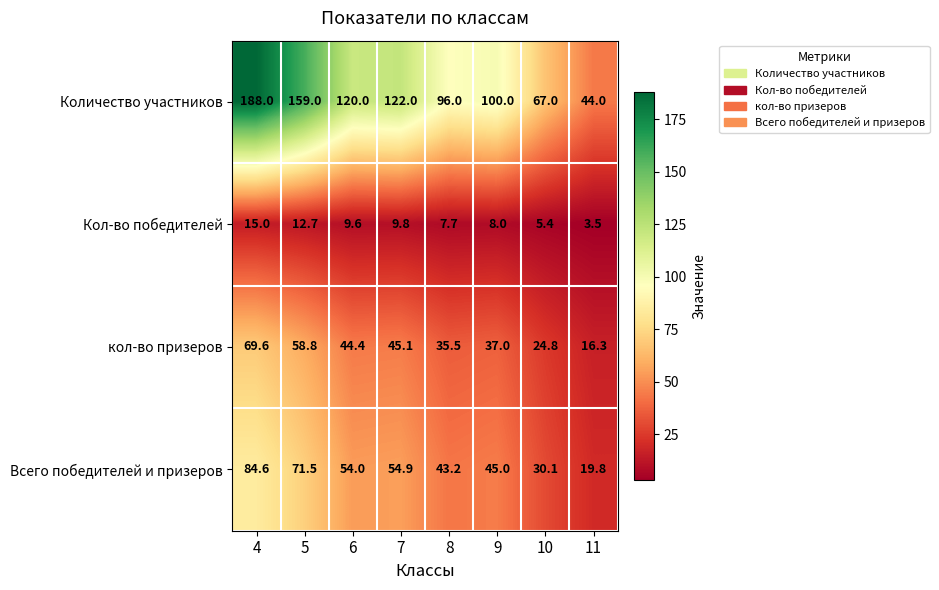

Count the number of data series in this chart.

4